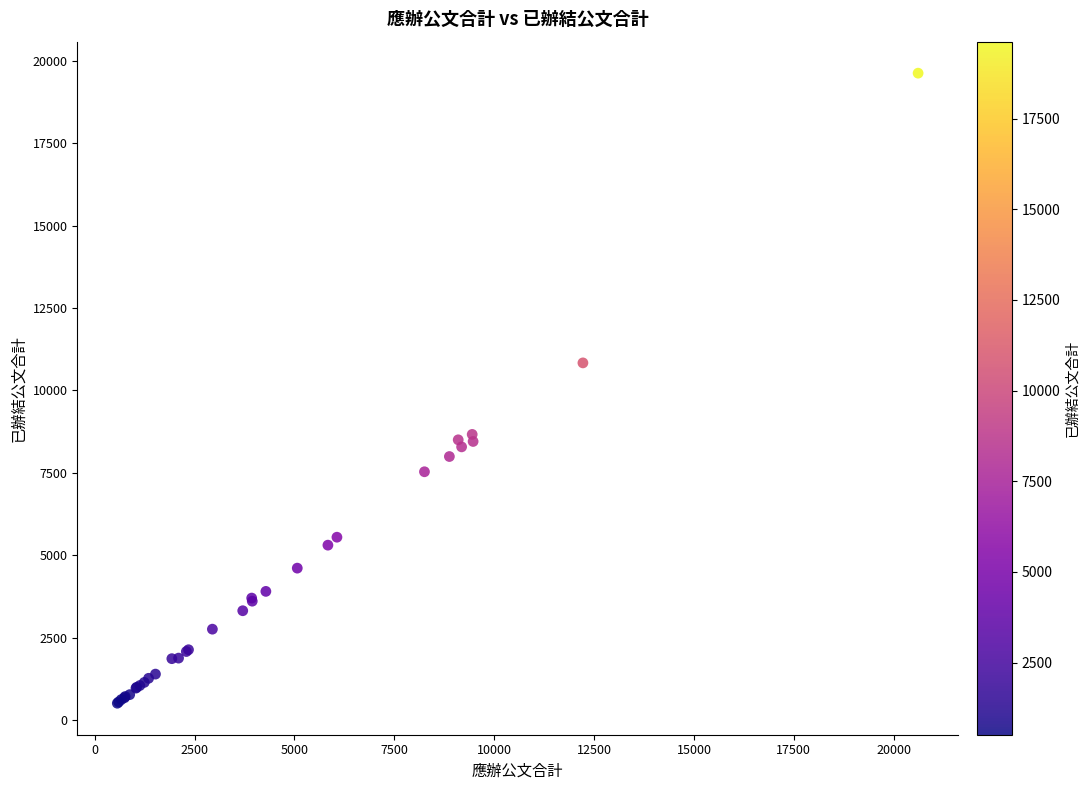

What Y value in the scatter plot is closest to 10067?

10835